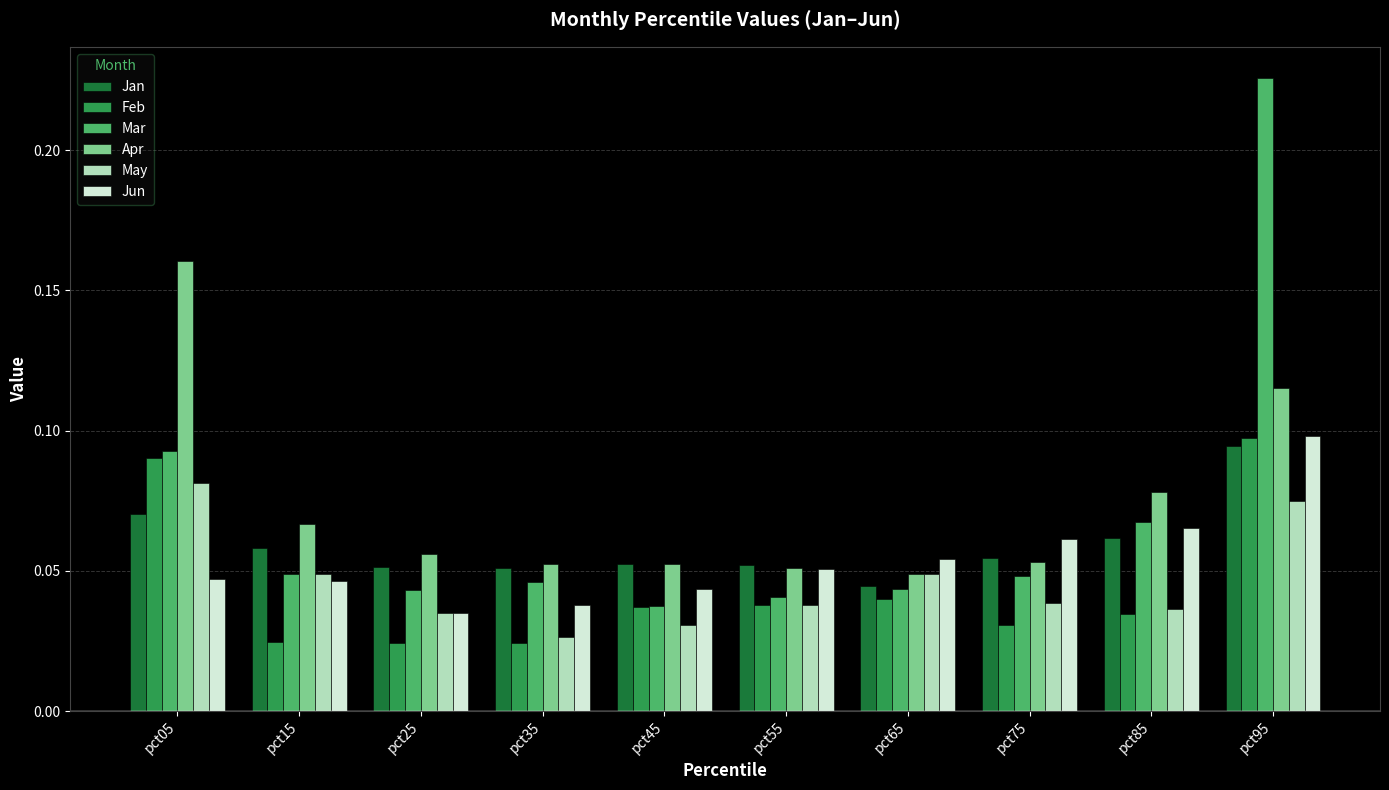

How many bars are there in total?

60